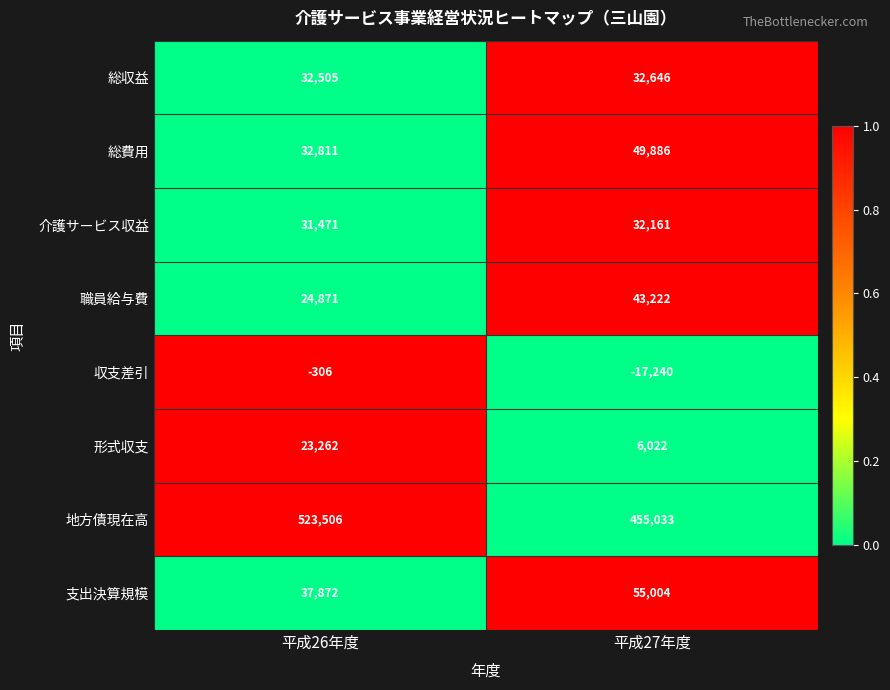

At 平成27年度, list the series in order from largest to smallest.

地方債現在高, 支出決算規模, 総費用, 職員給与費, 総収益, 介護サービス収益, 形式収支, 収支差引